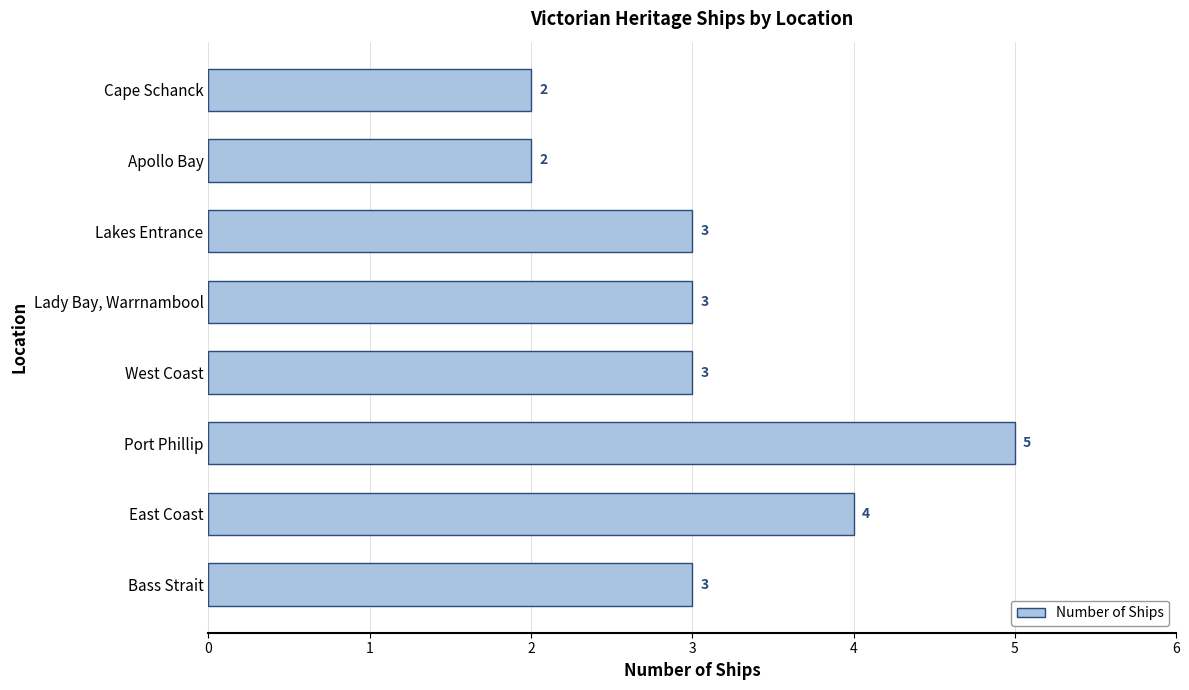

True or false: the data shows 4 at East Coast.

True